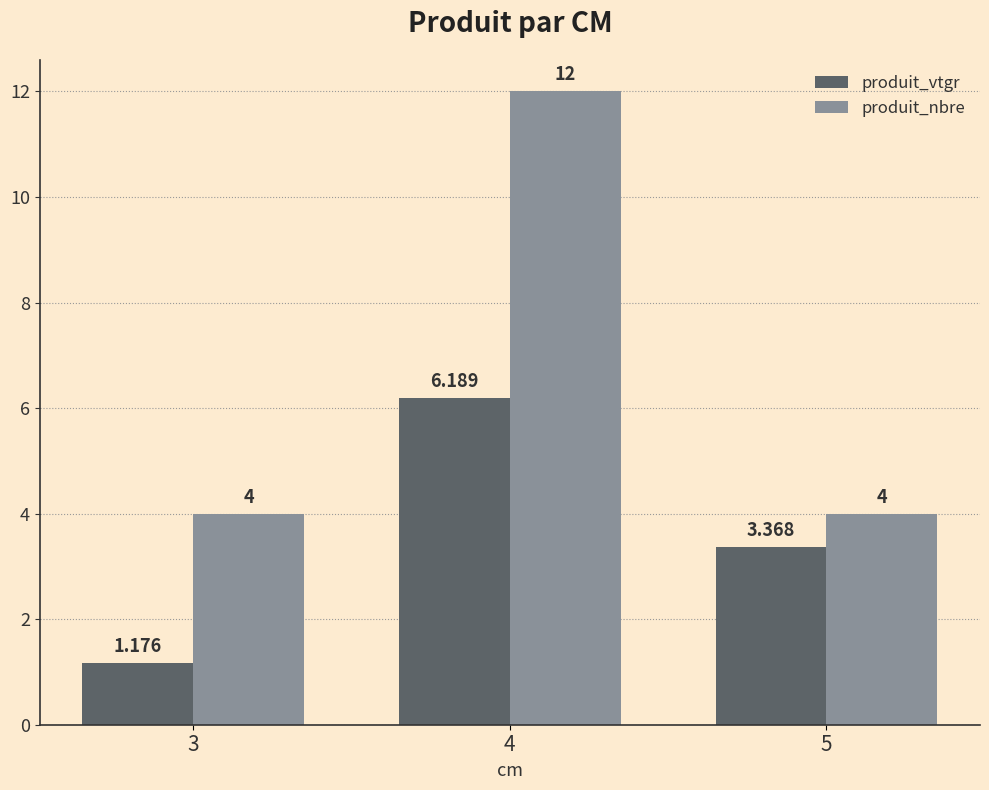

Which series has the largest total across all categories?

produit_nbre